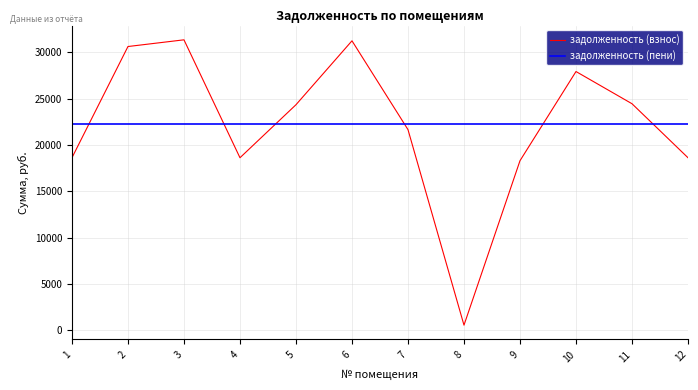

Reading left to right, list all the values displayed in this chart.

1=18612.4	2=30618.1	3=31341.5	4=18612.4	5=24335.3	6=31234.7	7=21647.2	8=539.9	9=18291.6	10=27918.7	11=24442.3	12=18612.4